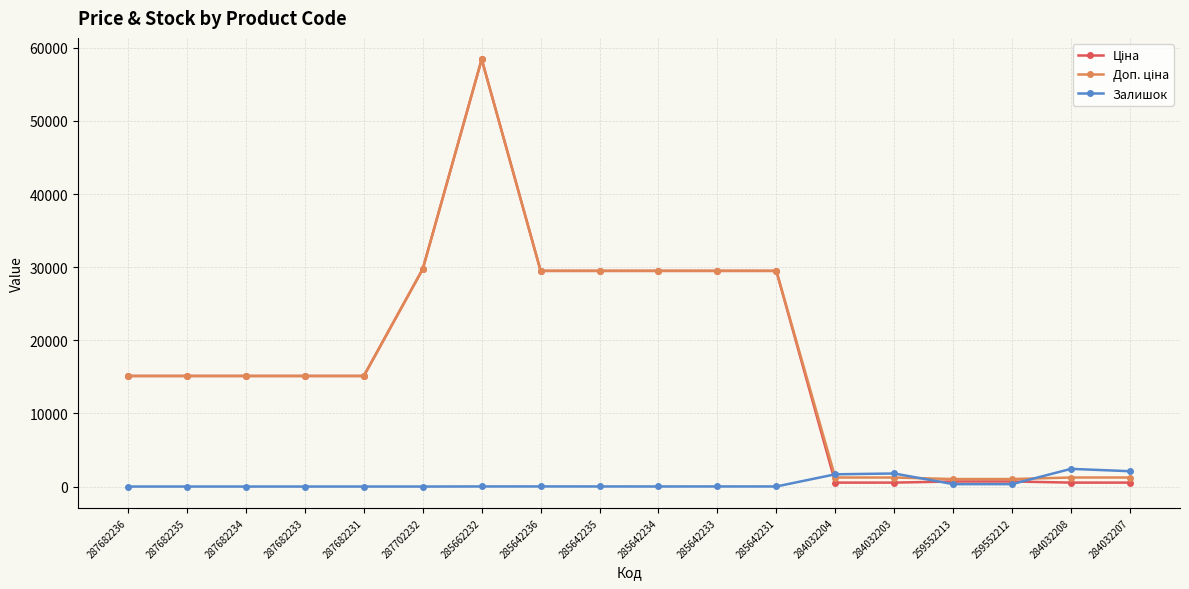

What is the difference between the maximum and minimum values in the Залишок series?

2419.0